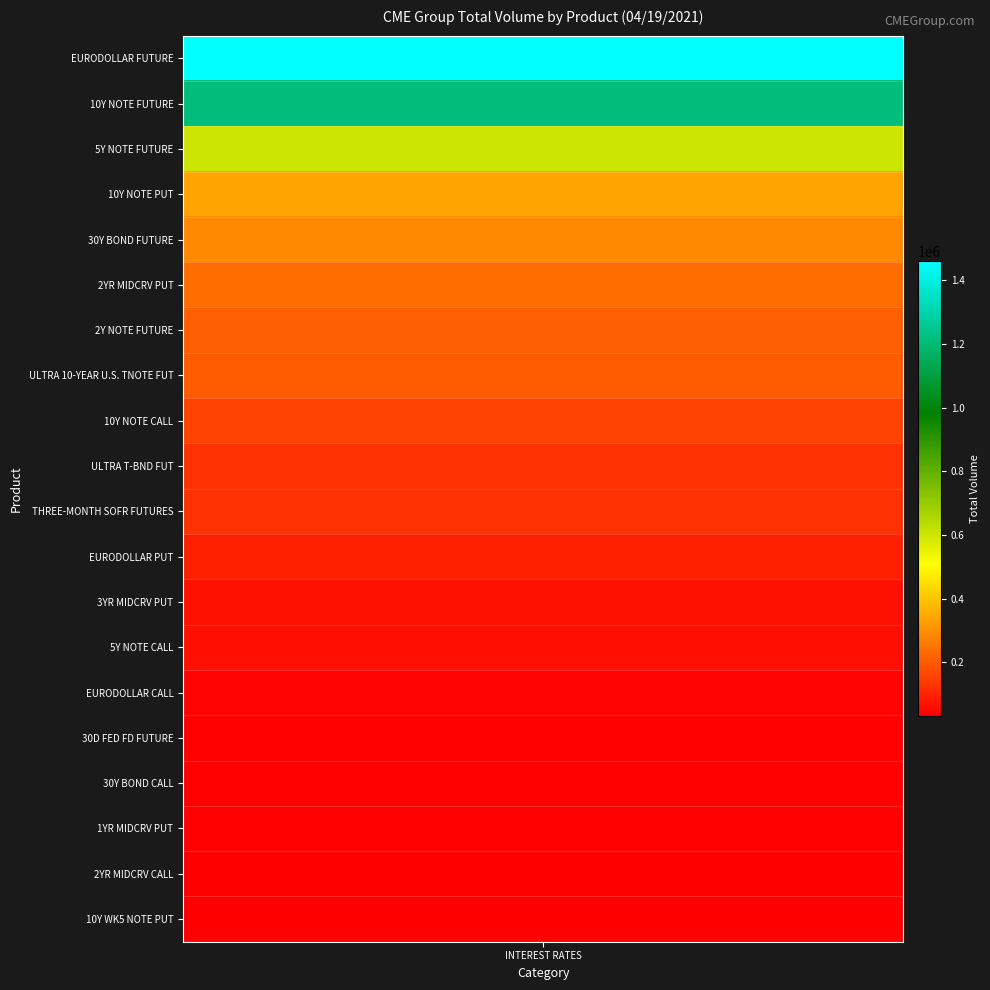

Approximately how many times larger is the value at 5Y NOTE FUTURE compared to THREE-MONTH SOFR FUTURES?

4.8